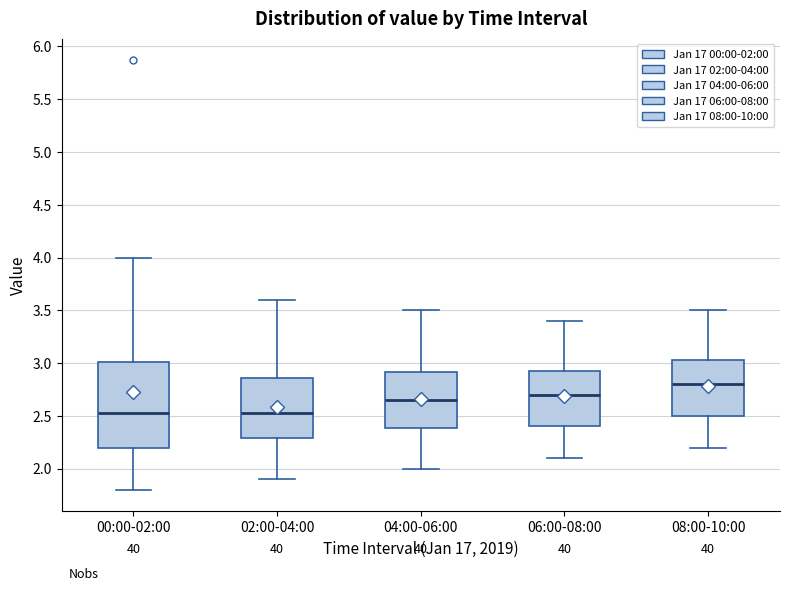

Reading left to right, transcribe this box plot: for each box, give where its median line is, the range the box spans, and where its two whiskers end, as read against the y-axis. The values are not printed on the chart, so give them approximately, as read against the axis.

00:00-02:00: median 2.55, box 2.20 to 3.00, whiskers 1.80 to 4.00
02:00-04:00: median 2.55, box 2.30 to 2.85, whiskers 1.90 to 3.60
04:00-06:00: median 2.65, box 2.40 to 2.90, whiskers 2.00 to 3.50
06:00-08:00: median 2.70, box 2.40 to 2.95, whiskers 2.10 to 3.40
08:00-10:00: median 2.80, box 2.50 to 3.05, whiskers 2.20 to 3.50